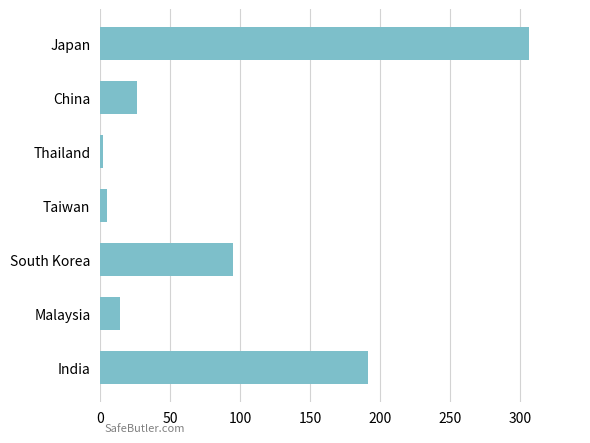

True or false: the data shows 26 at China.

True